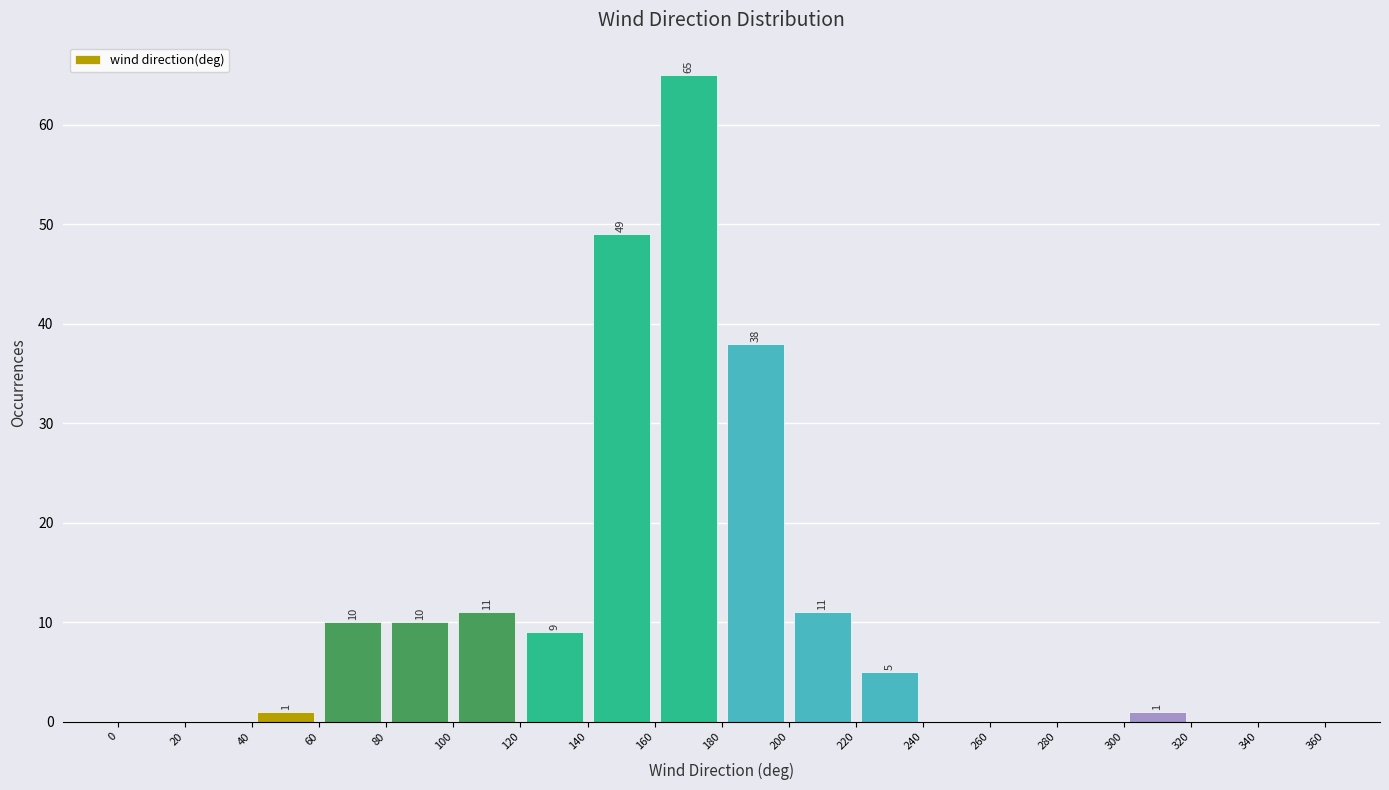

Which range on the x-axis has the tallest bar?

160 to 180